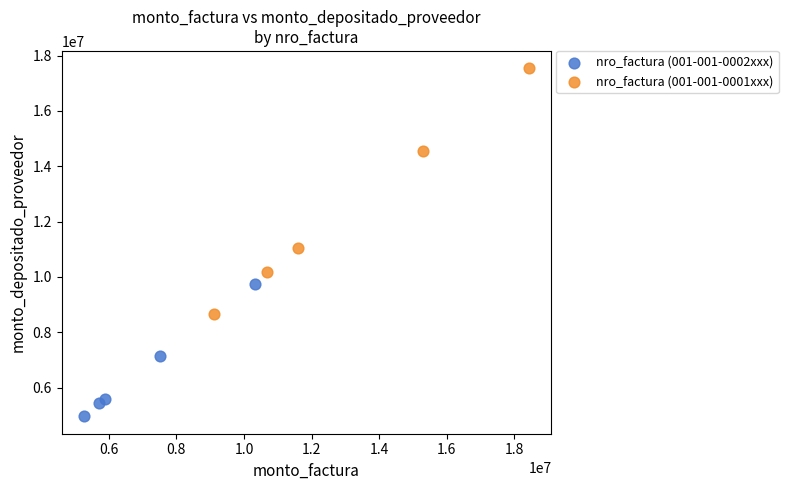

Which series contains the highest Y value?

nro_factura (001-001-0001xxx)